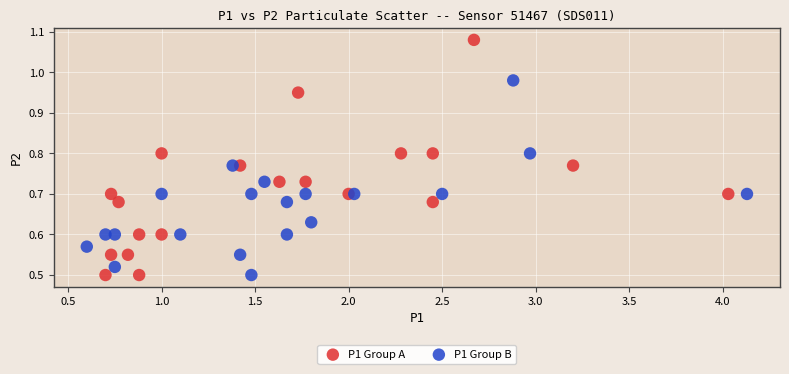

Which series has the largest Y range (max minus min)?

P1 Group A